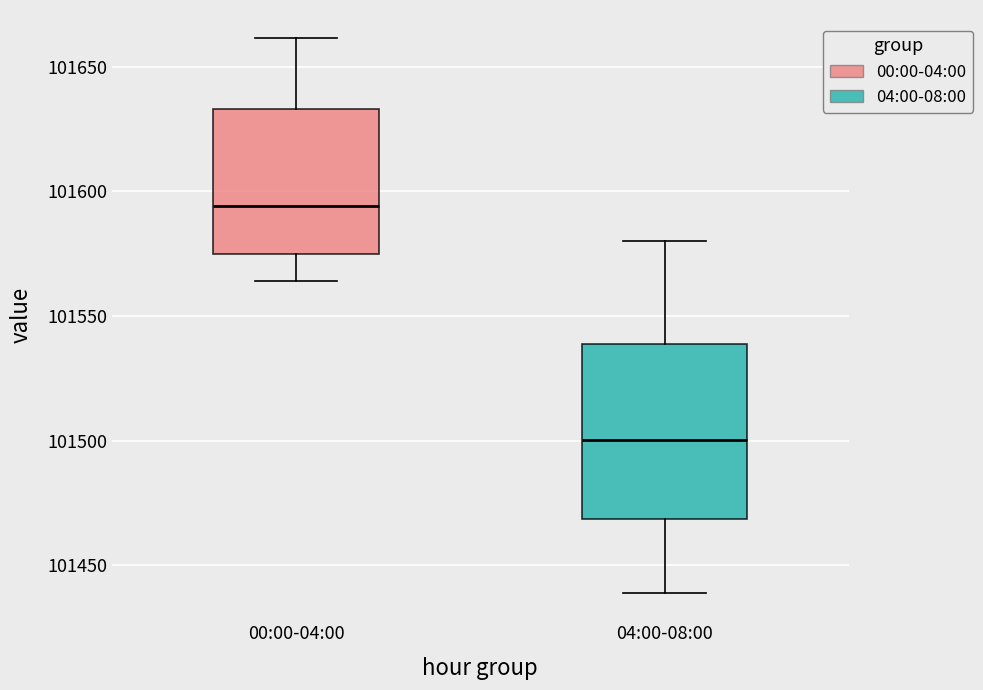

Which box has the highest median line?

00:00-04:00